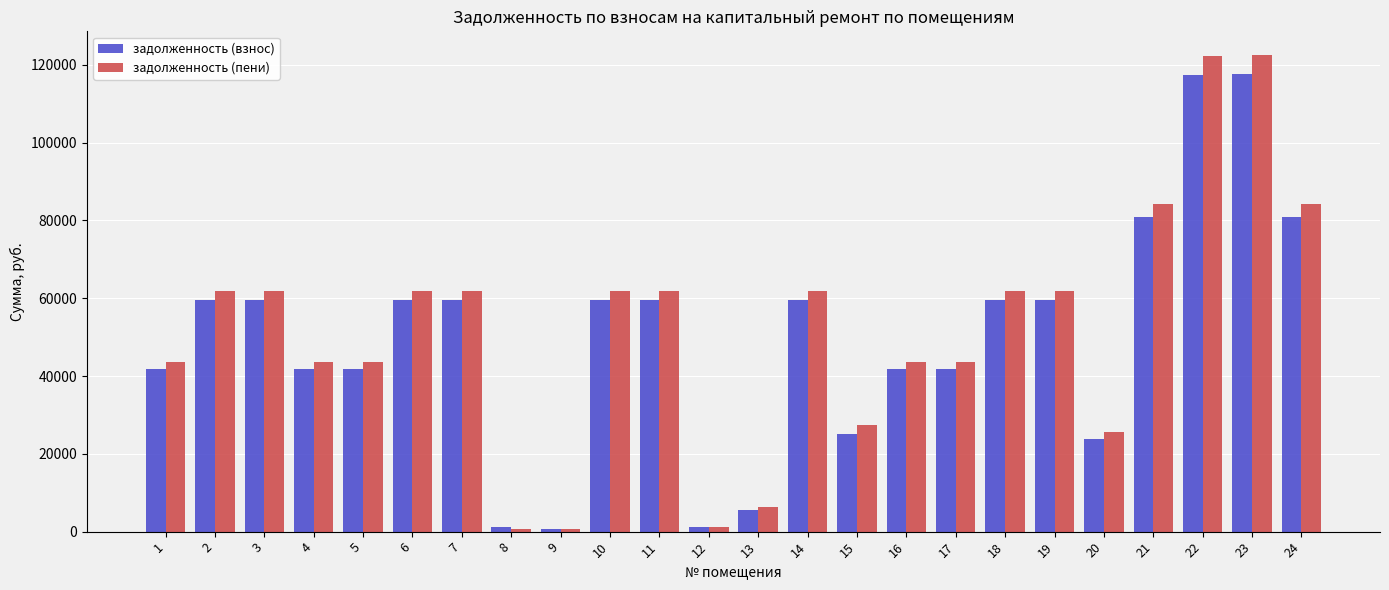

What is the total value across all series at 2?

121326.1